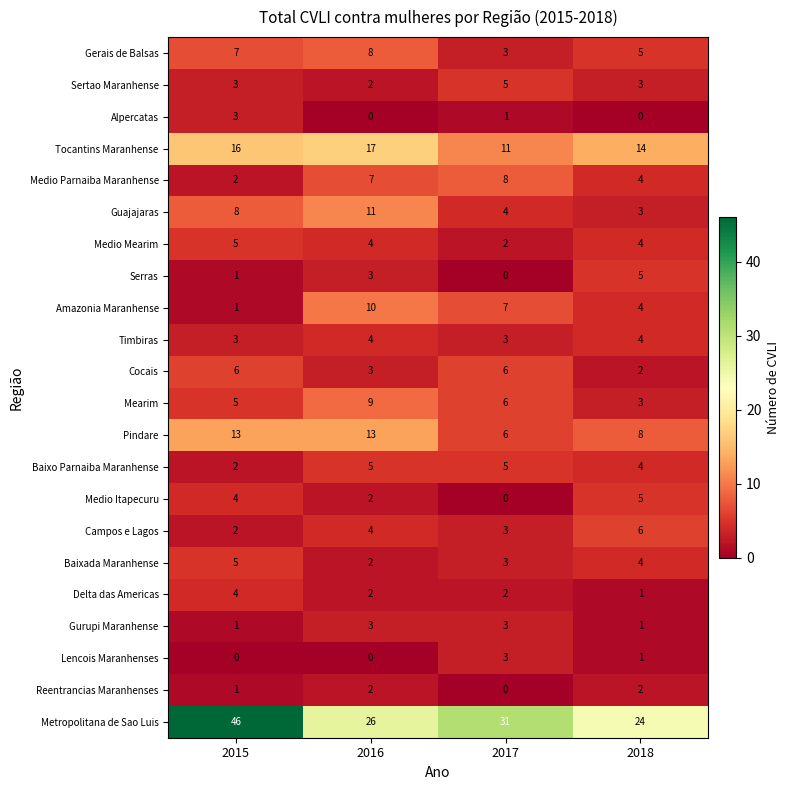

Where is Serras nearest to the value 2?

2015